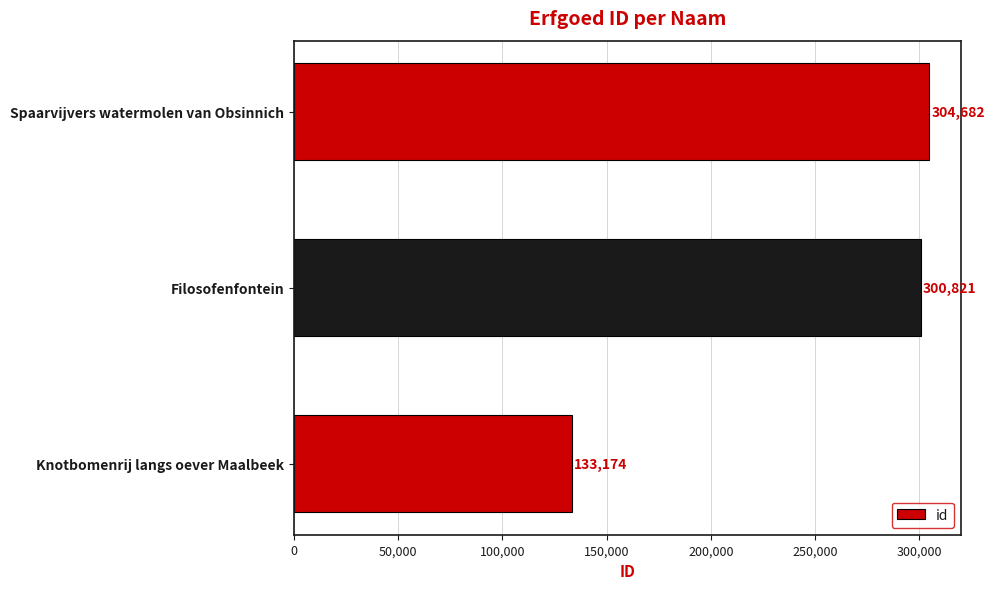

Does the chart contain stacked bars?

No